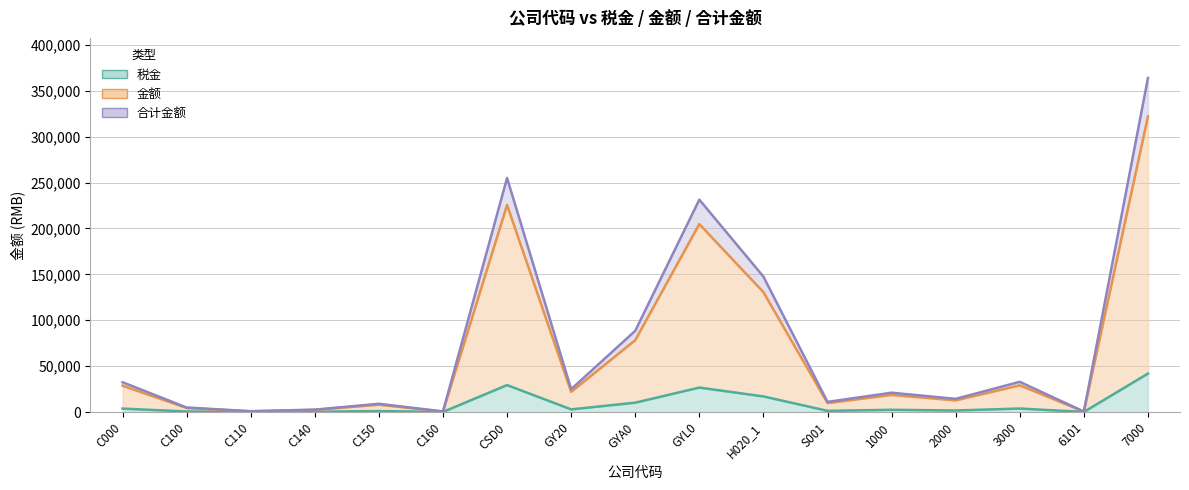

What is the approximate value of 金额 at 6101?

424.0